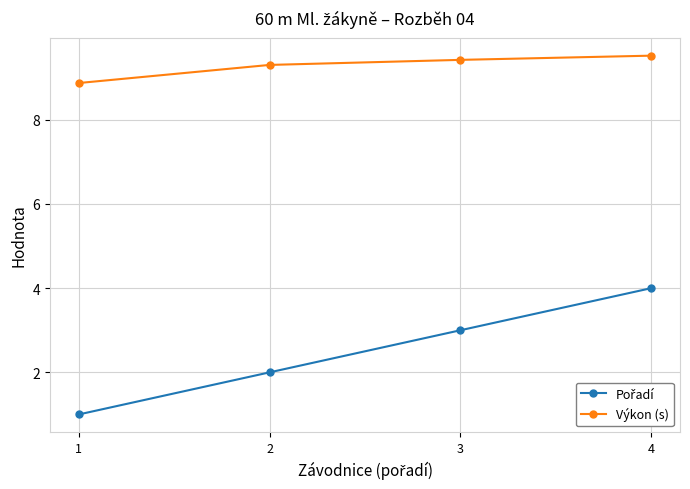

What is the value of the Výkon (s) point at the 4th from the left?

9.5